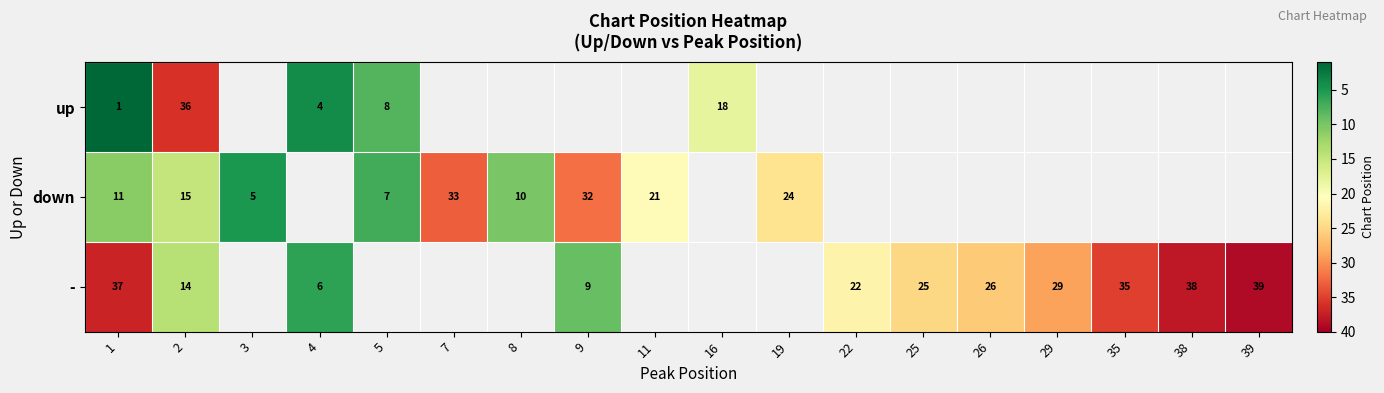

At how many categories does at least one series exceed 37?

2